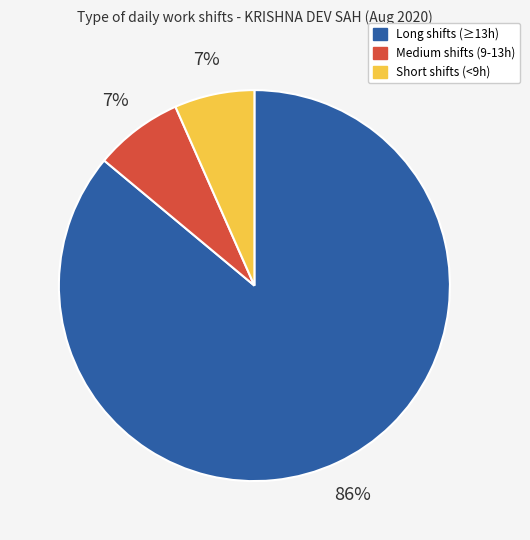

How many segments does this pie chart have?

3